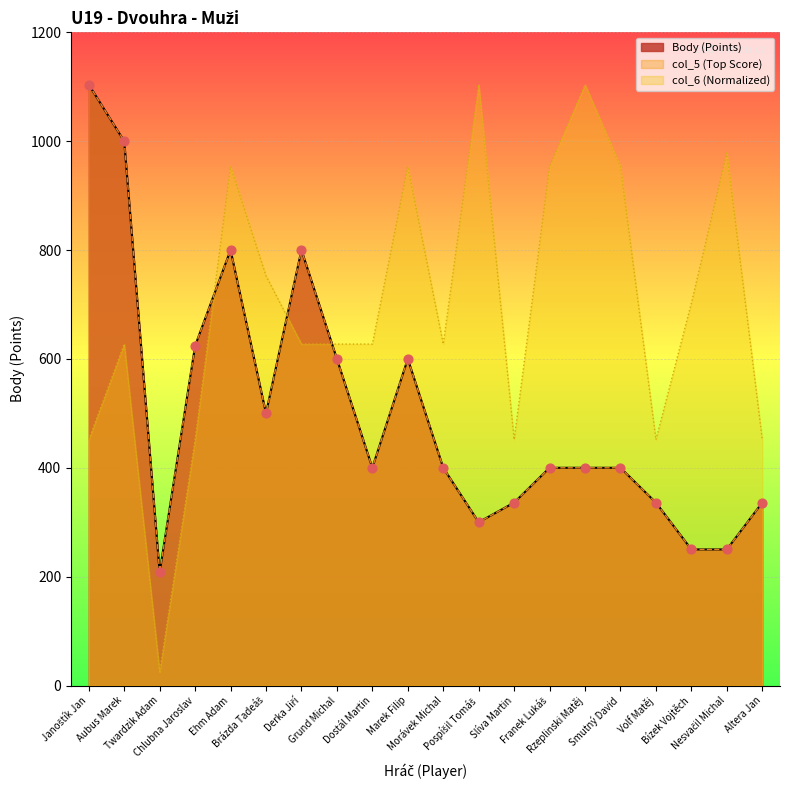

What is the total value across all series at Franek Lukáš?

1753.5